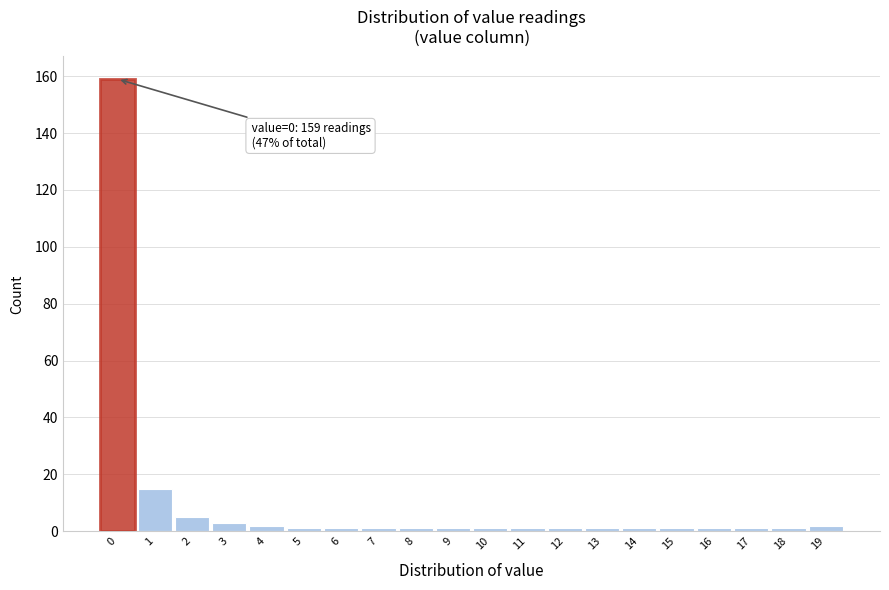

Reading left to right, extract all data points from this chart.

159	15	5	3	2	1	1	1	1	1	1	1	1	1	1	1	1	1	1	2